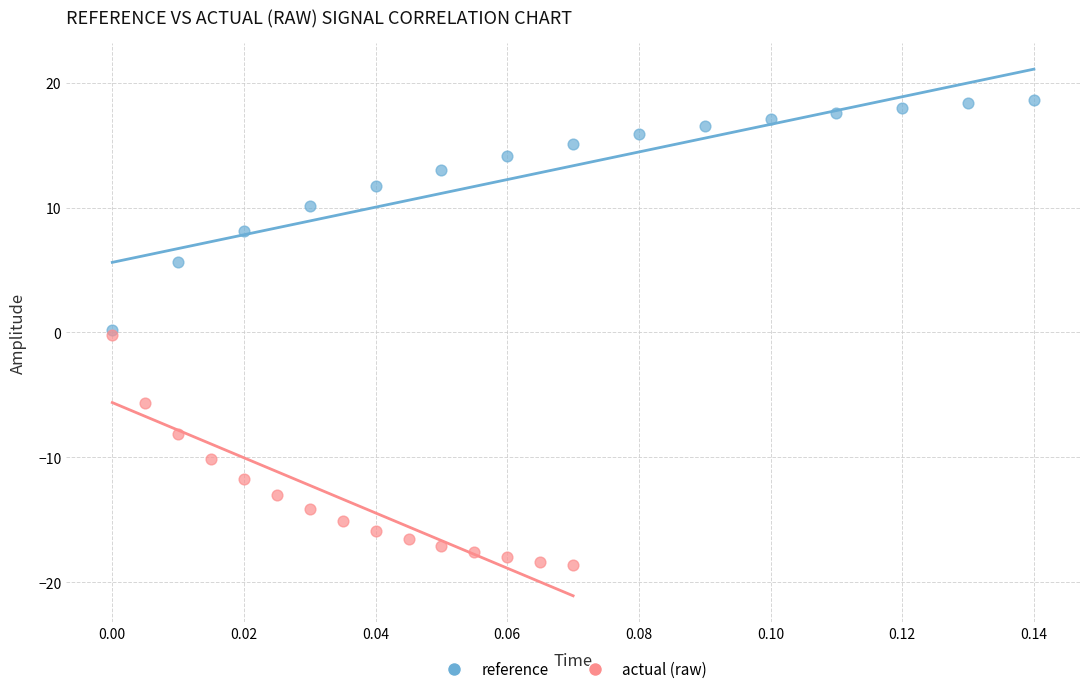

What are all the series names shown in the legend?

reference, actual (raw)